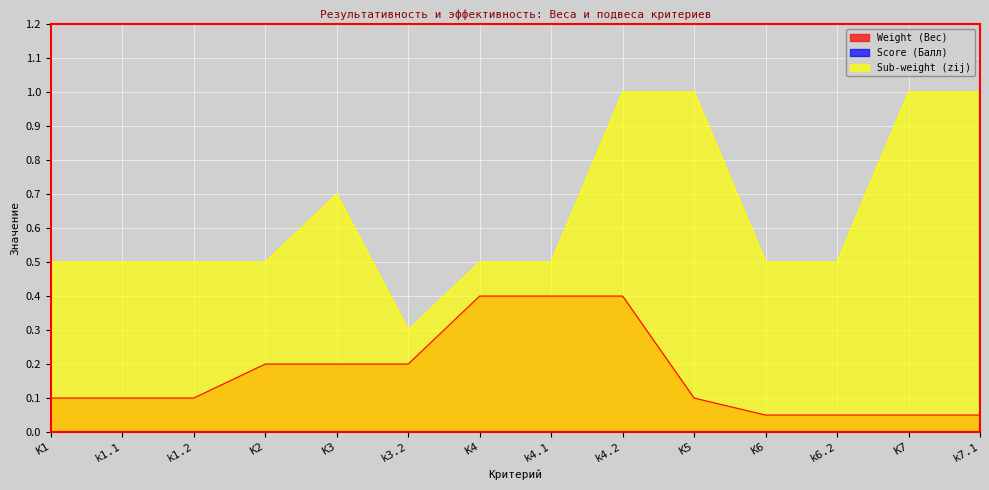

The Weight (Вес) series shows 0.1 at K6. True or false?

True